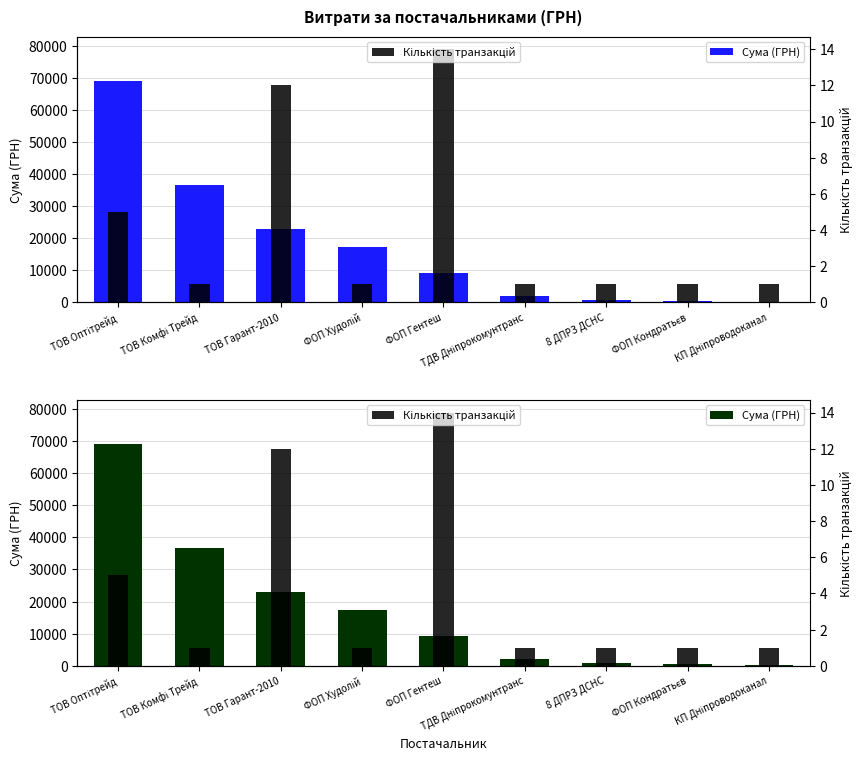

What is the difference between the maximum and second lowest values in the Сума (ГРН) series?

68469.8